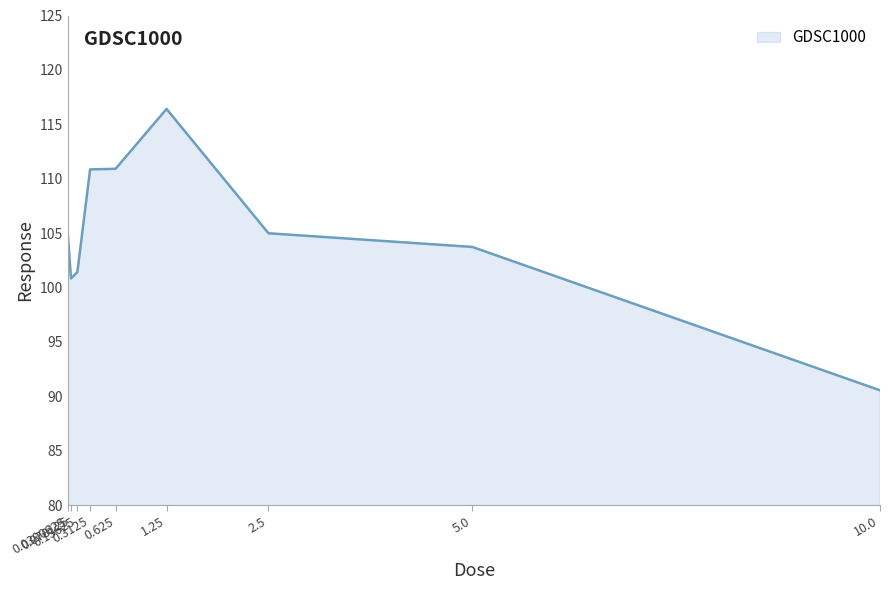

What is the minimum value shown in the chart?

90.6